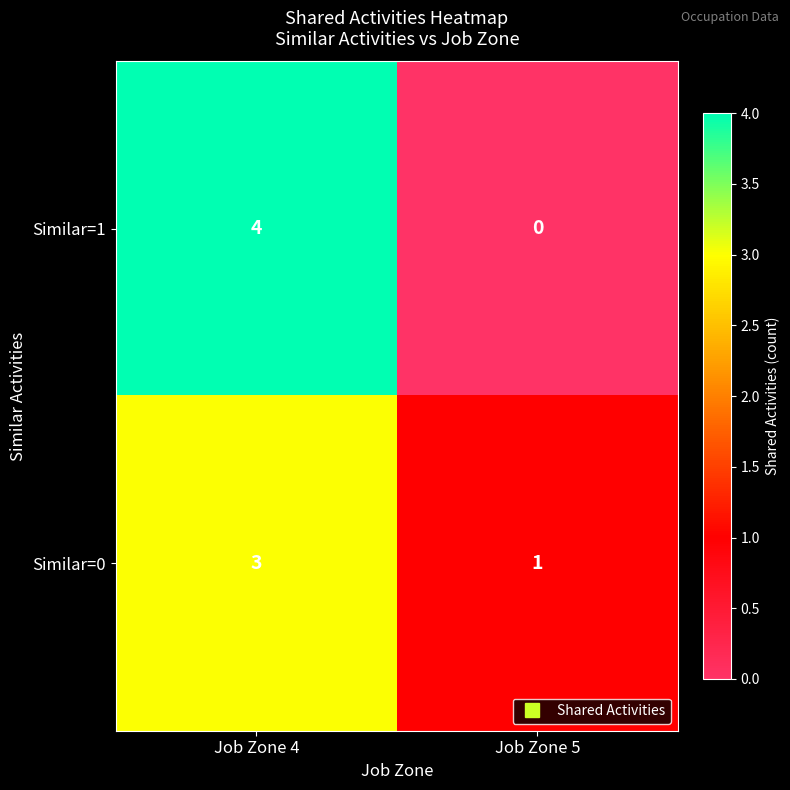

Is the value of Similar=0 at Job Zone 5 greater than the value of Similar=1 at Job Zone 5?

Yes